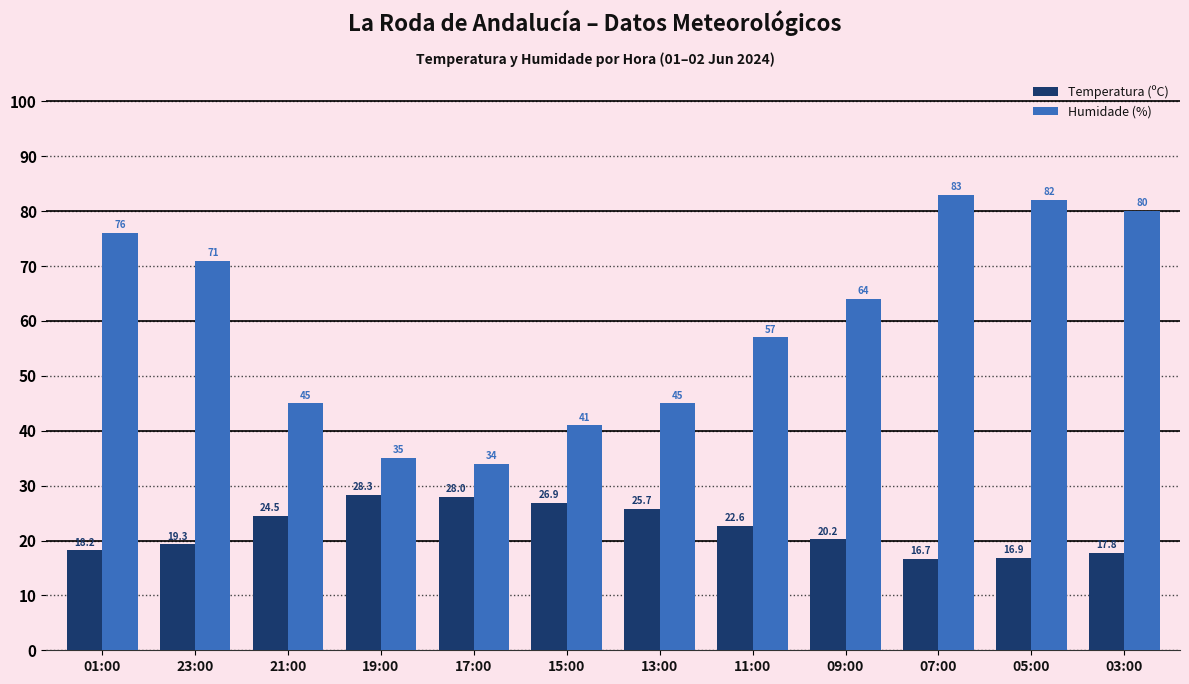

Reading left to right, transcribe all the data shown in this chart.

Temperatura (ºC): 18.2	19.3	24.5	28.3	28.0	26.9	25.7	22.6	20.2	16.7	16.9	17.8
Humidade (%): 76.0	71.0	45.0	35.0	34.0	41.0	45.0	57.0	64.0	83.0	82.0	80.0